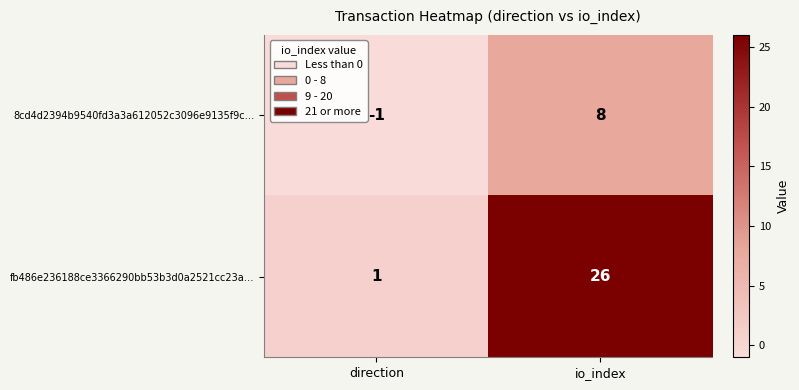

Which series has the largest range (max minus min)?

fb486e236188ce3366290bb53b3d0a2521cc23a…